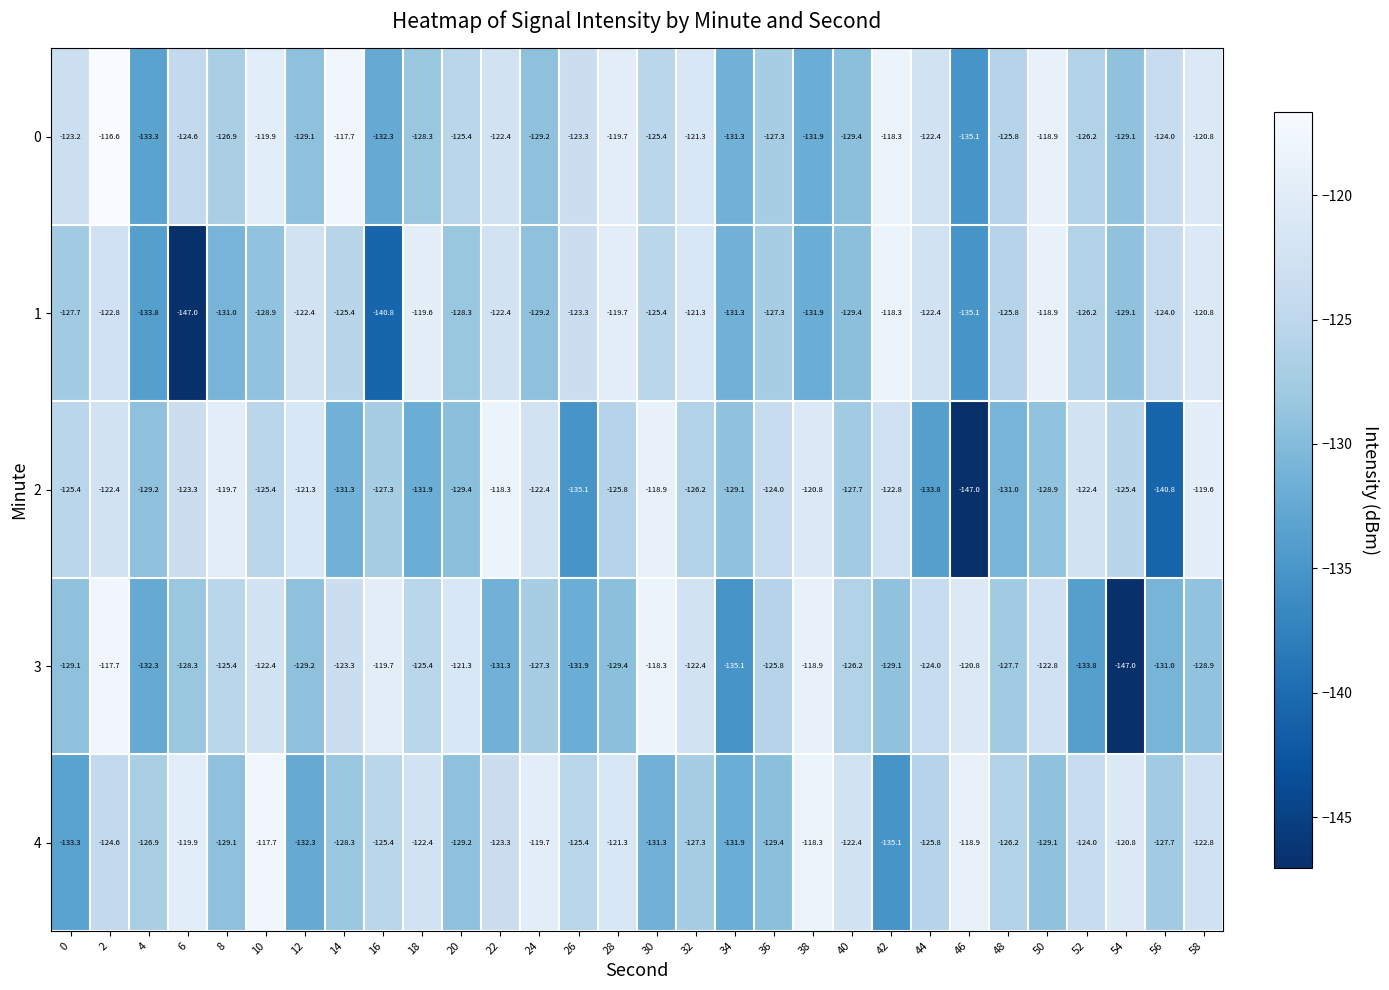

At which label does 2 reach its peak?

22